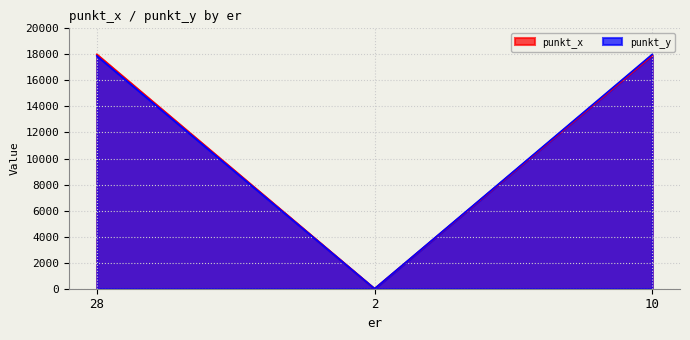

What is the total value across all series at 28?

35888.1